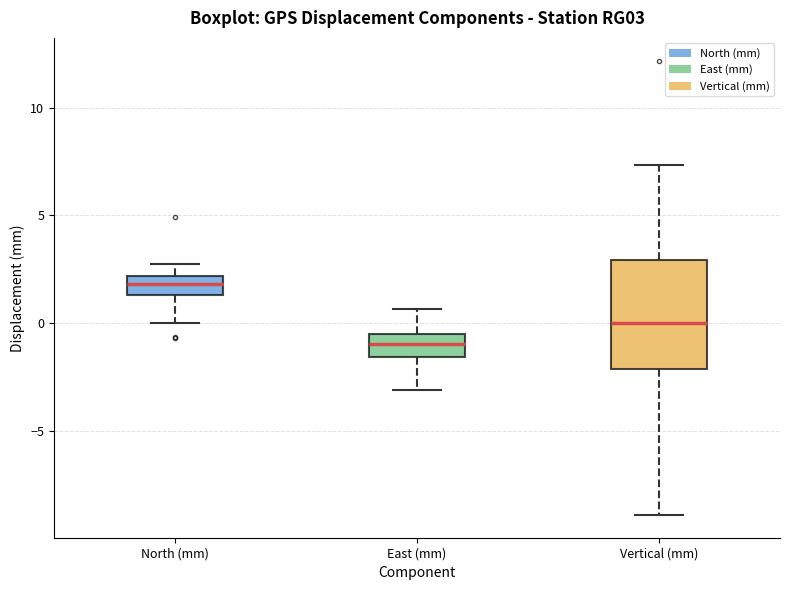

Which box is the tallest, from its lower edge to its upper edge?

Vertical (mm)